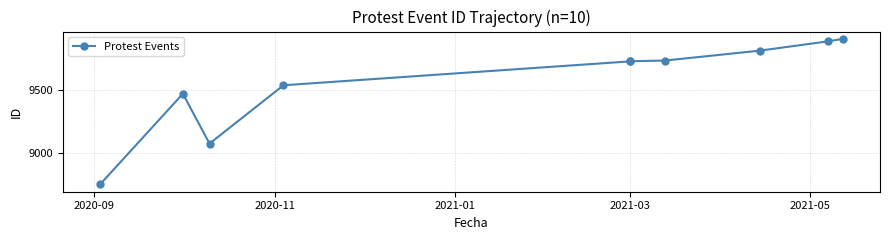

What is the greatest value displayed?

9903